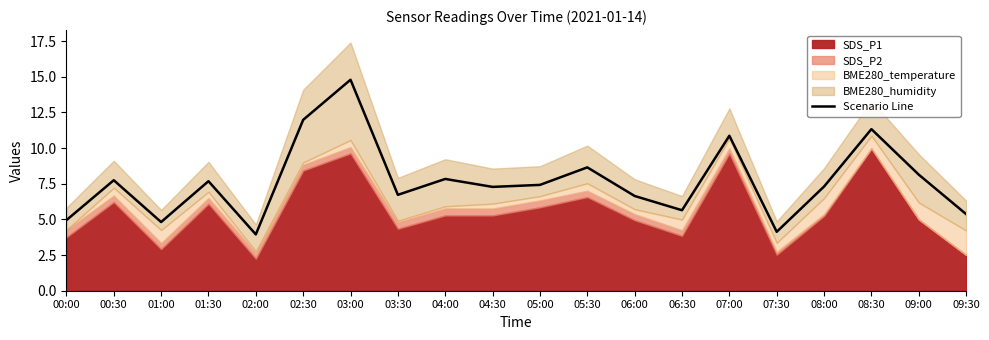

Reading left to right, extract all data points from this chart.

00:00=4.9	00:30=7.7	01:00=4.8	01:30=7.7	02:00=3.9	02:30=12.0	03:00=14.8	03:30=6.7	04:00=7.8	04:30=7.3	05:00=7.4	05:30=8.6	06:00=6.6	06:30=5.6	07:00=10.9	07:30=4.1	08:00=7.3	08:30=11.3	09:00=8.1	09:30=5.4